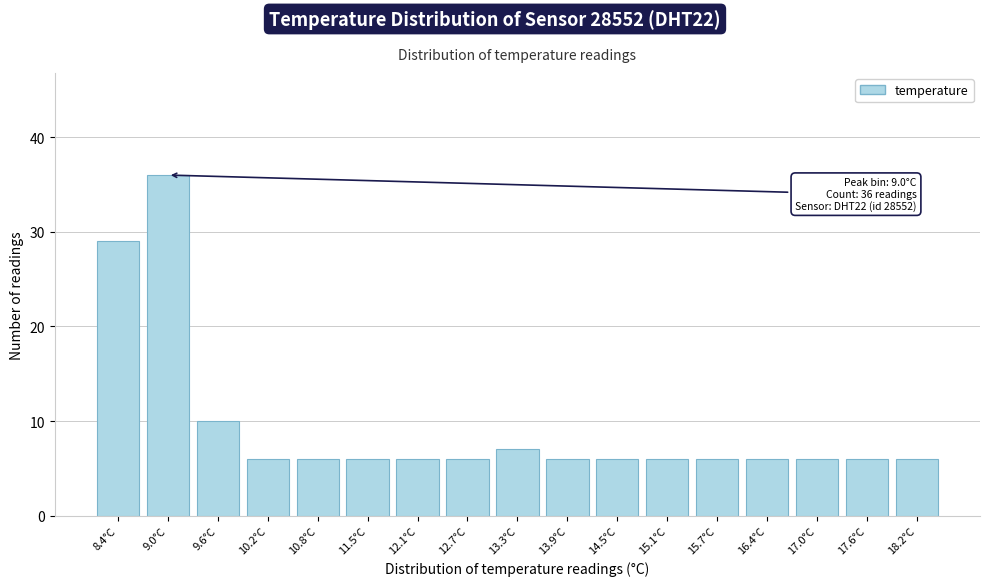

Reading left to right, list all the values displayed in this chart.

8.4°C=29	9.0°C=36	9.6°C=10	10.2°C=6	10.8°C=6	11.5°C=6	12.1°C=6	12.7°C=6	13.3°C=7	13.9°C=6	14.5°C=6	15.1°C=6	15.7°C=6	16.4°C=6	17.0°C=6	17.6°C=6	18.2°C=6